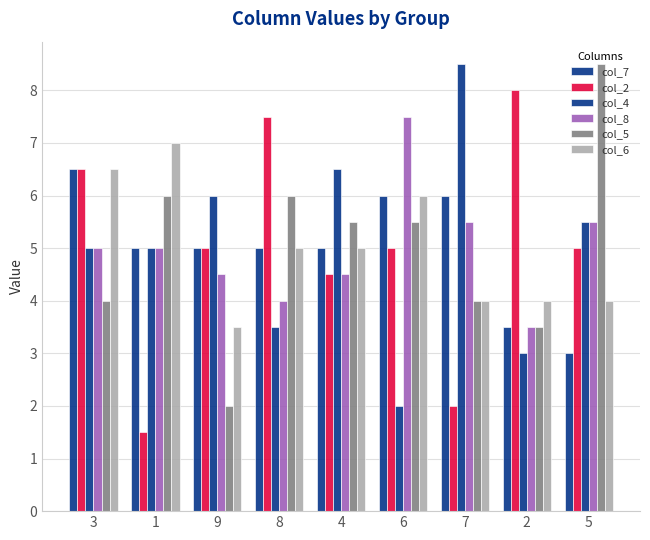

Rank the categories by col_6 value from lowest to highest.

9, 7, 2, 5, 8, 4, 6, 3, 1